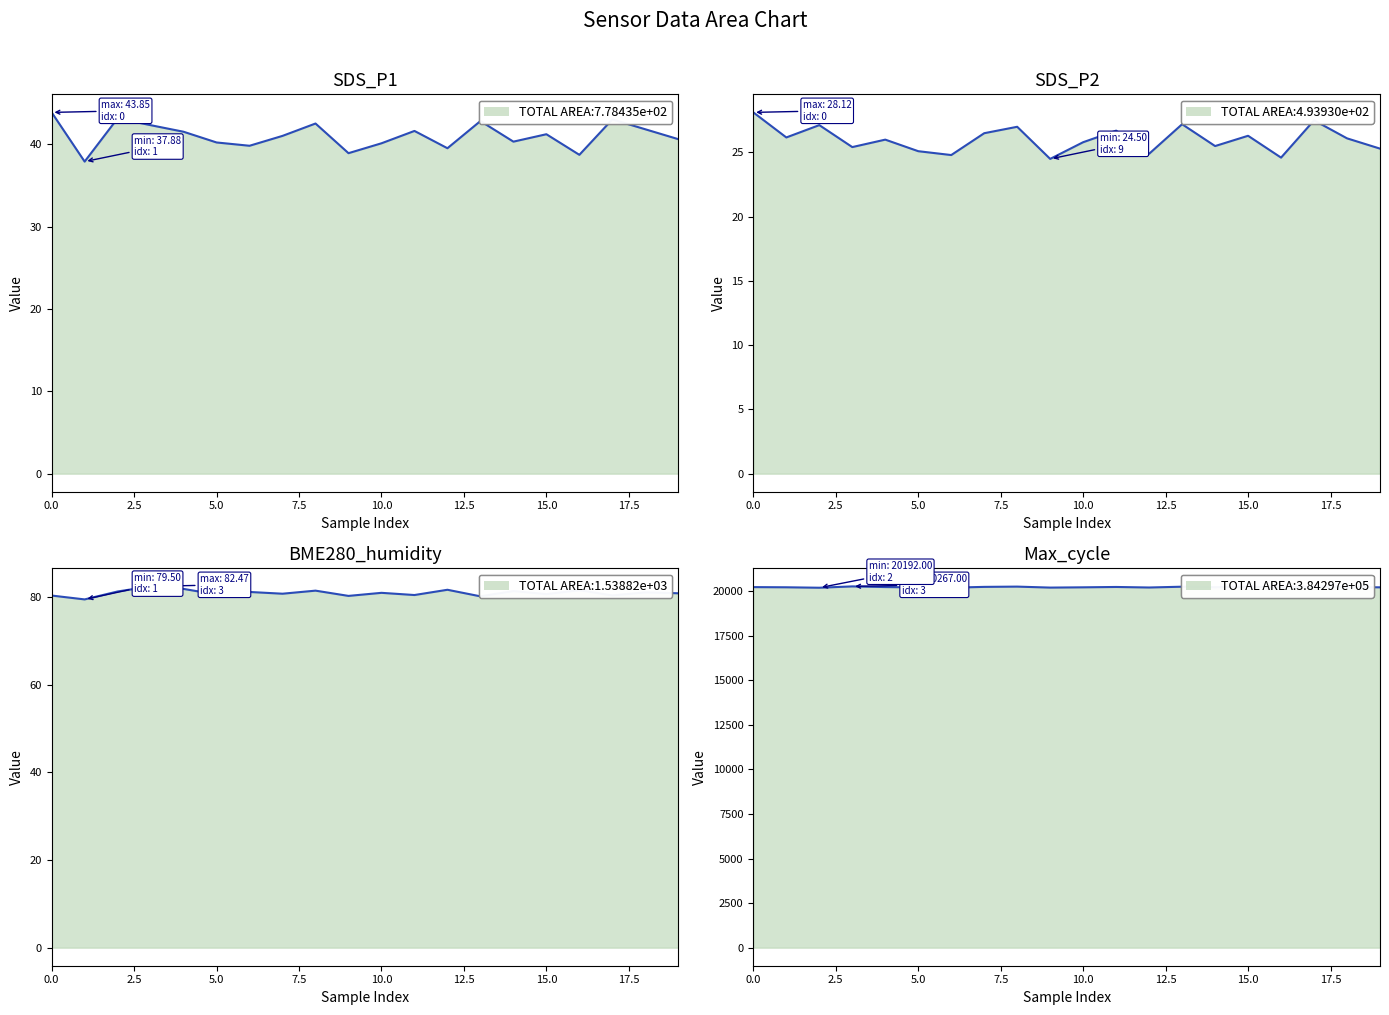

How many values in the Max_cycle line series exceed 20227?

9